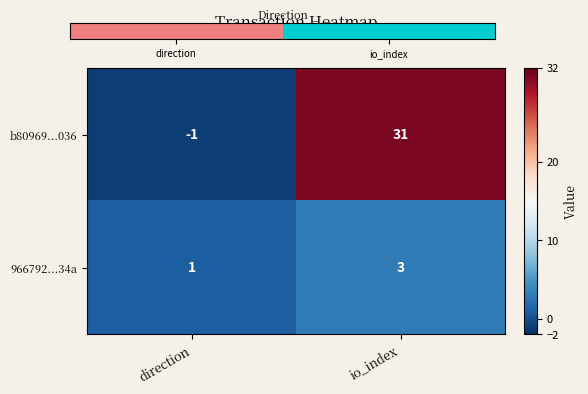

Count the number of data series in this chart.

2